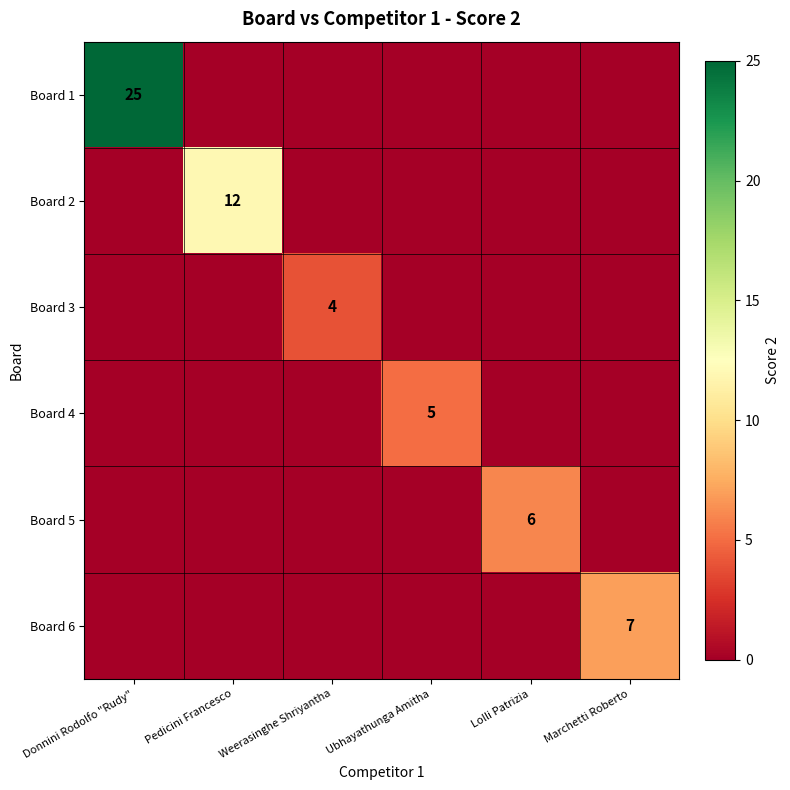

Between Ubhayathunga Amitha and Donnini Rodolfo "Rudy", which is larger?

Donnini Rodolfo "Rudy"